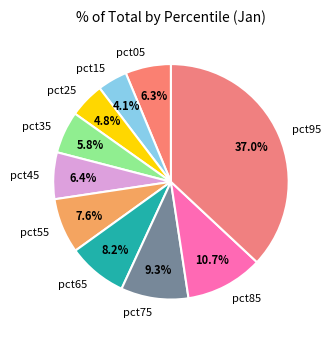

Count the number of slices in the pie.

10